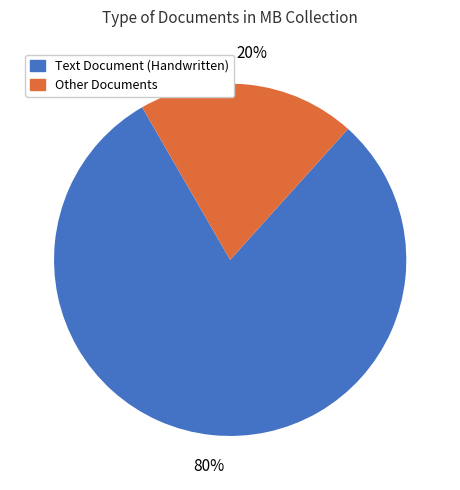

To the nearest percent, what is the average slice percentage?

50%